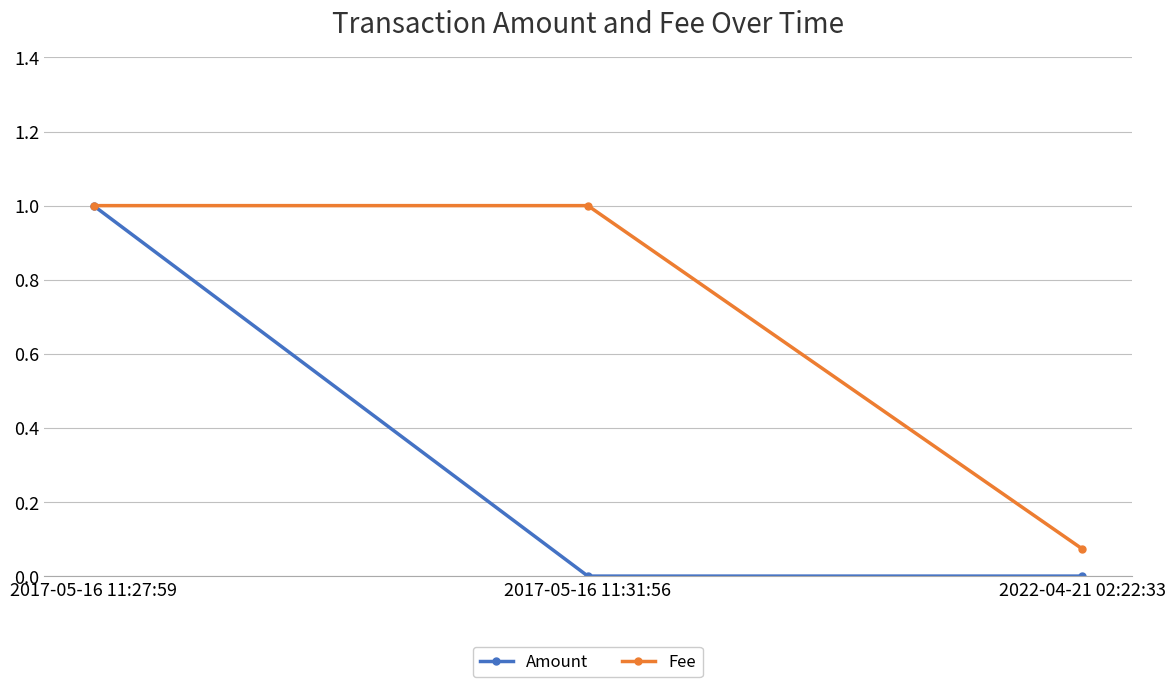

Which series has the largest range (max minus min)?

Amount